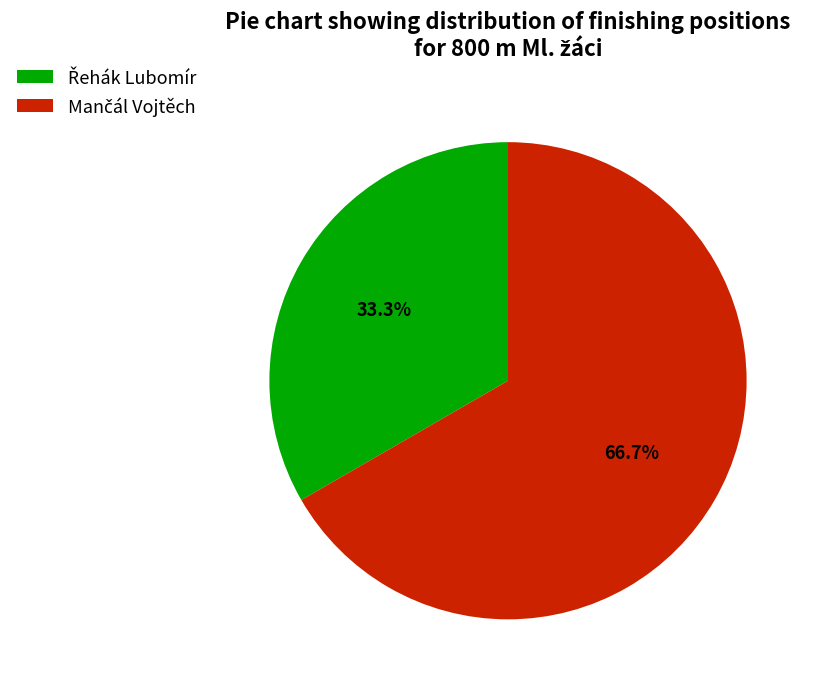

Is there a majority slice in this chart?

Yes